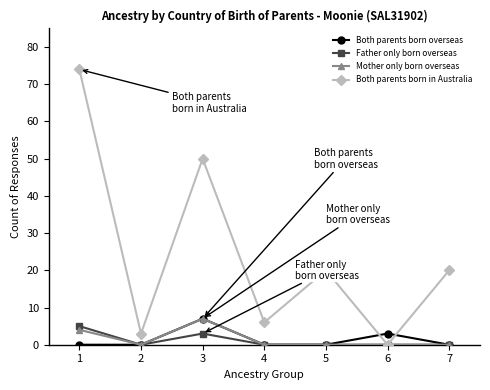

What value does the Both parents born in Australia series have at 7, to the nearest 5?

20